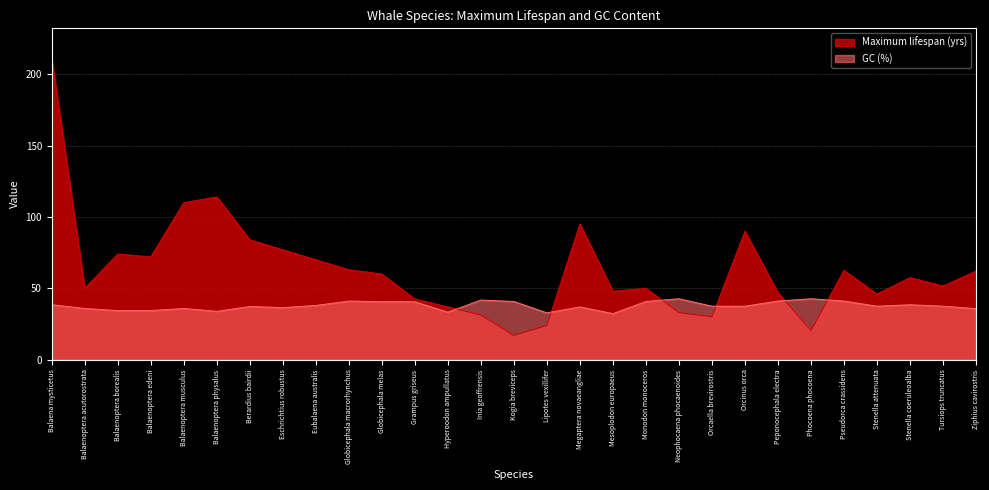

What are all the series names shown in the legend?

Maximum lifespan (yrs), GC (%)